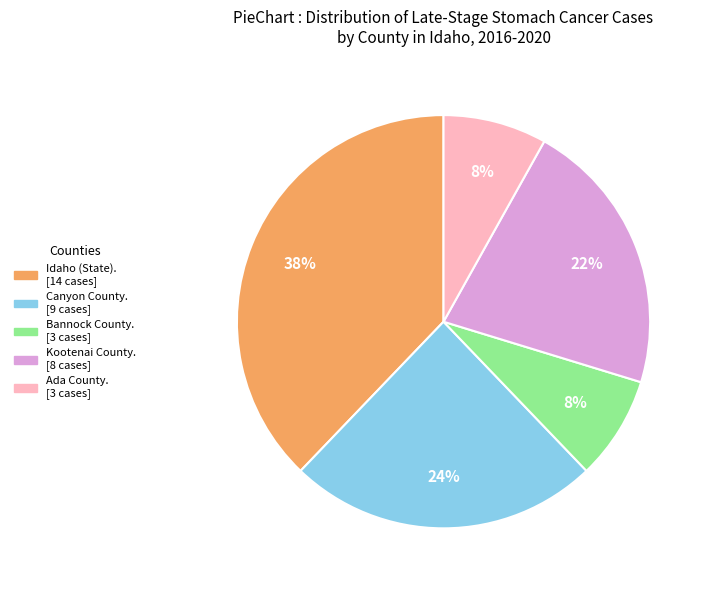

Does any single category account for the majority?

No